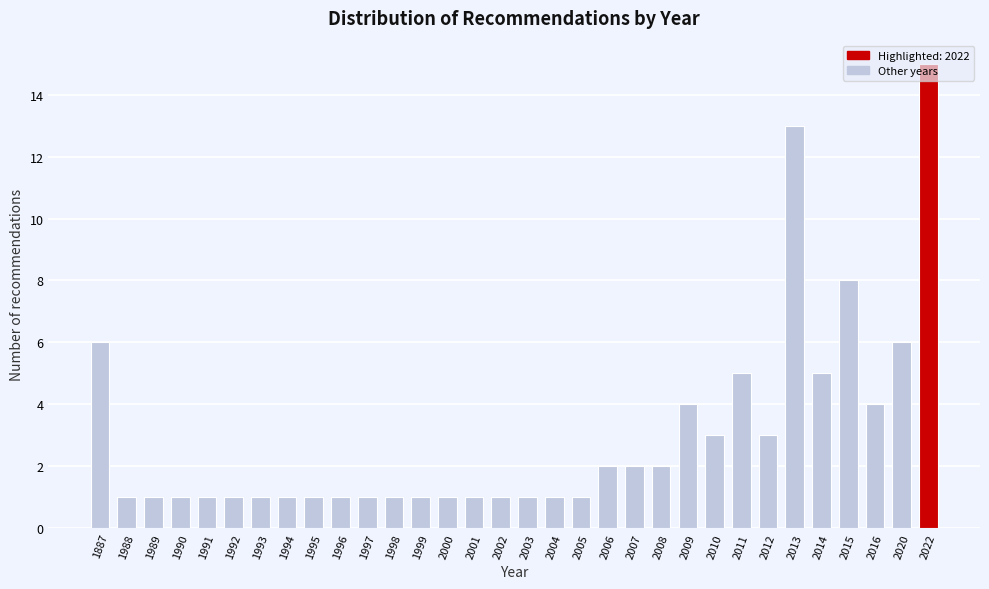

What is the difference between the second highest and second lowest values?

12